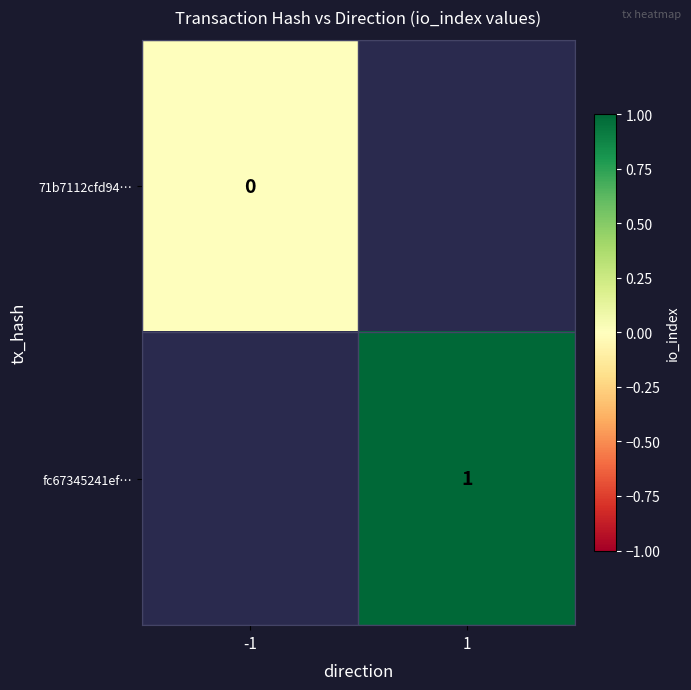

True or false: fc67345241ef… has a value of 1 at 1.

True